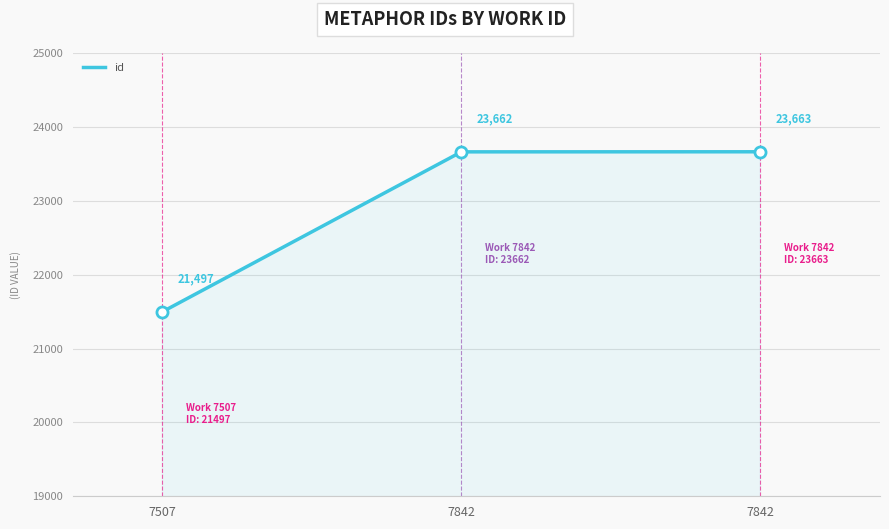

How many lines are shown in the chart?

1